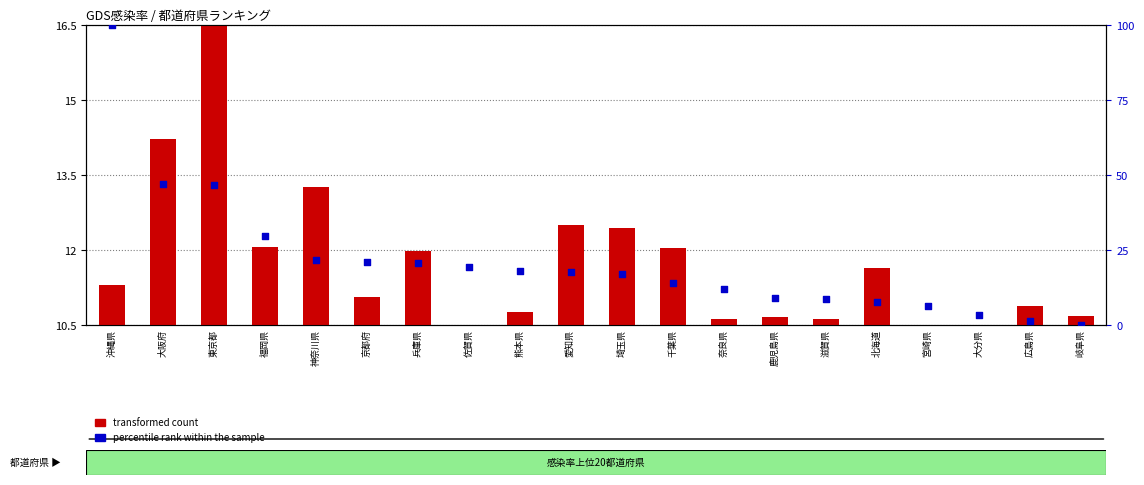

Is the value of percentile rank within the sample at 佐賀県 greater than the value of transformed count at 大分県?

Yes